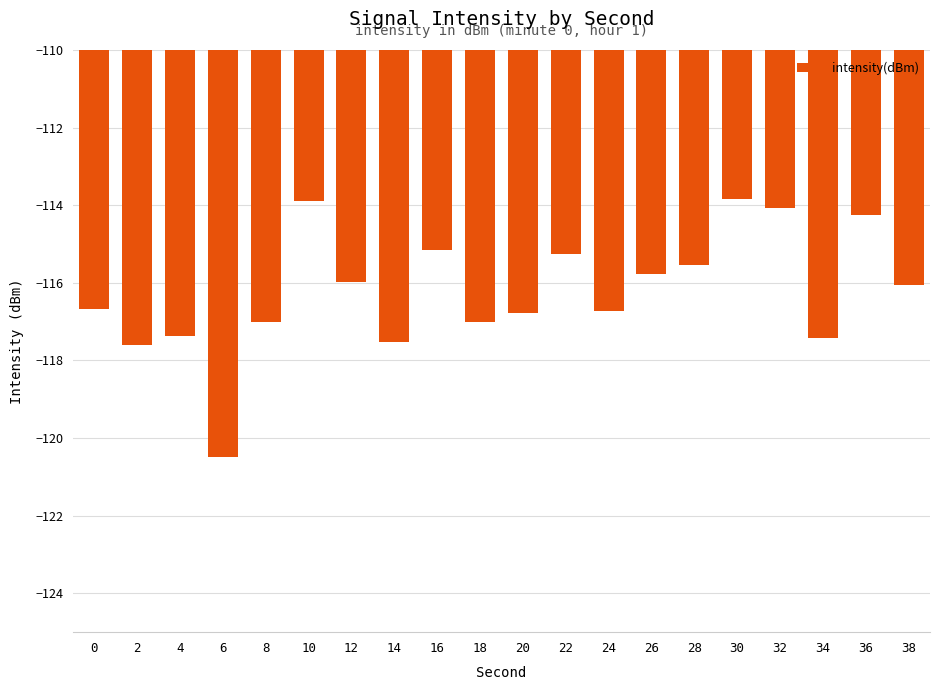

What is the value of the 11th bar from the left?

-116.8